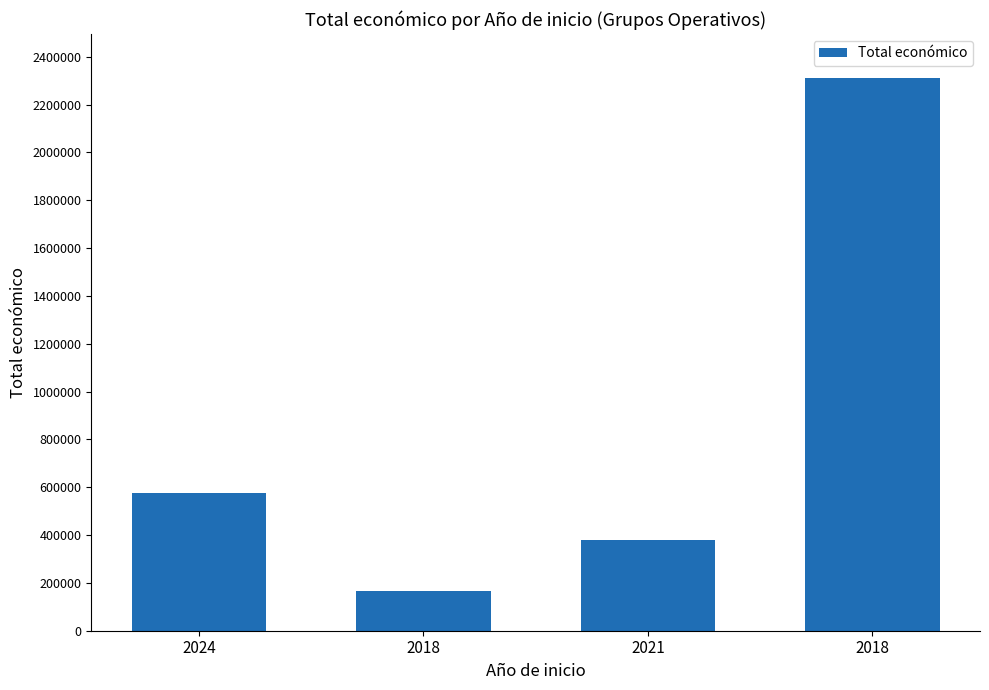

Approximately how many times larger is the value at 2018 compared to 2024?

0.3